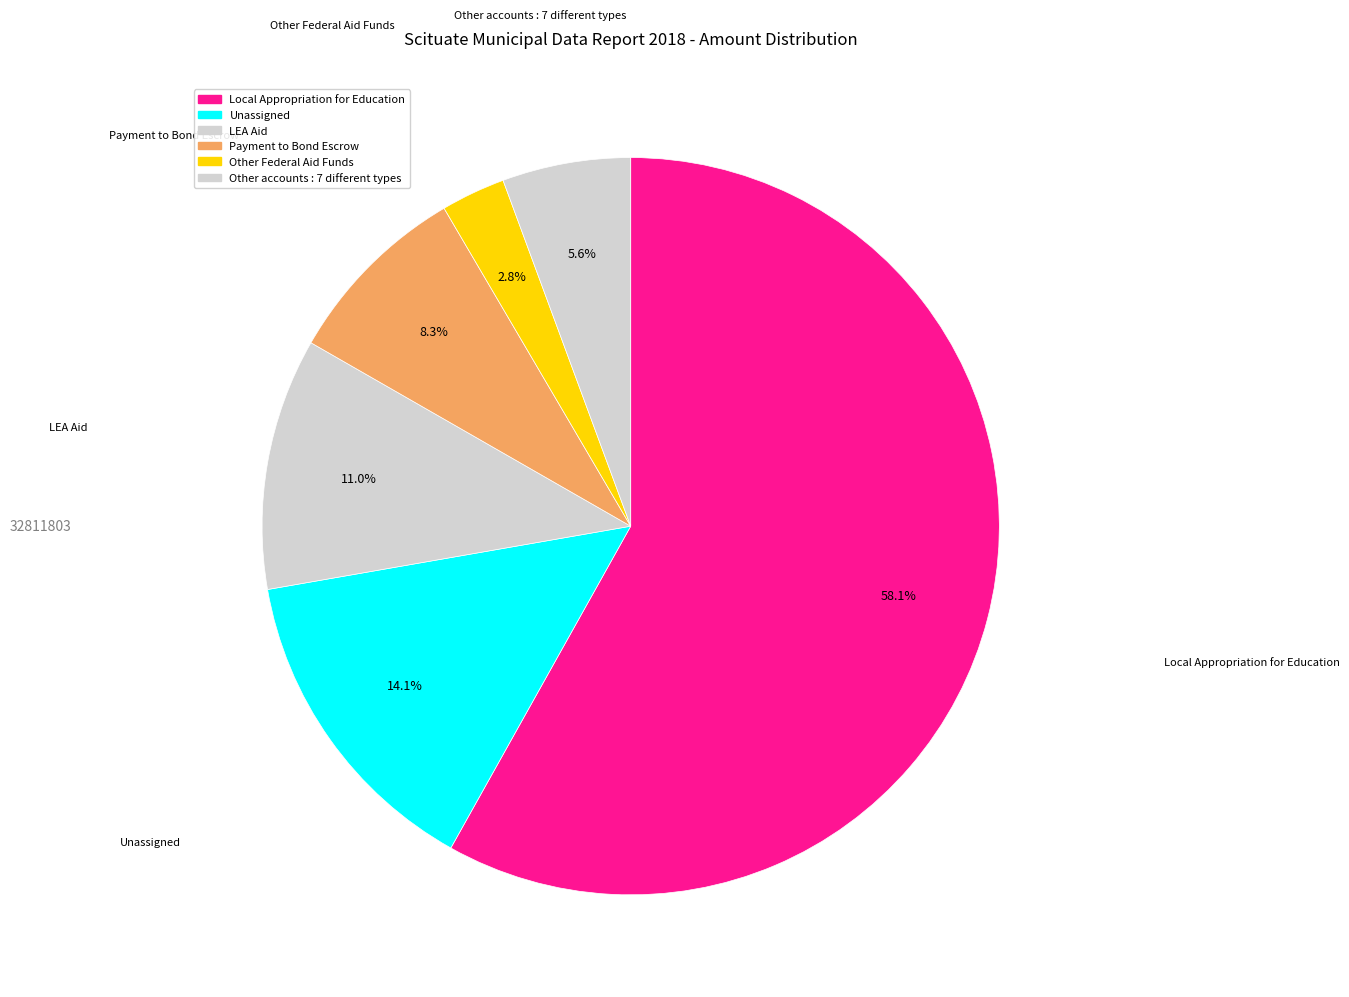

Which category has the smallest portion of the pie?

Other Federal Aid Funds